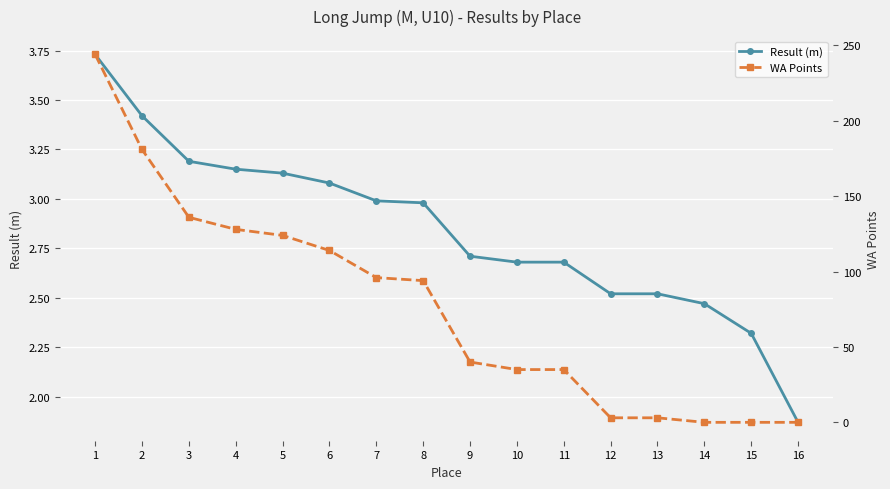

What is the sum of the WA Points values at 10 and 4?

163.0